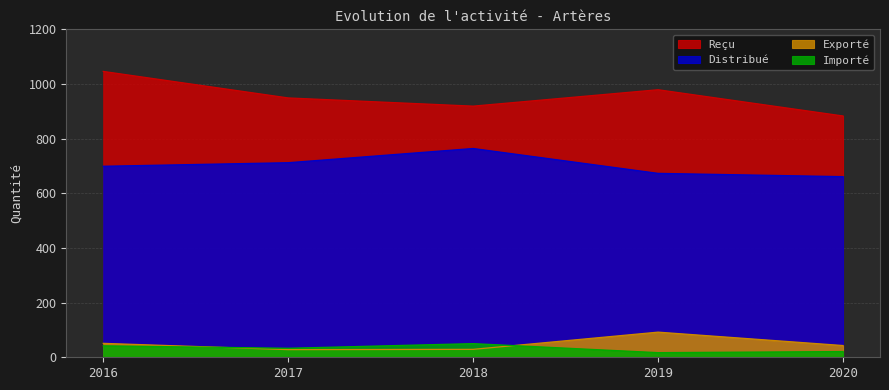

What is the value of the Importé point at the 5th from the left?

21